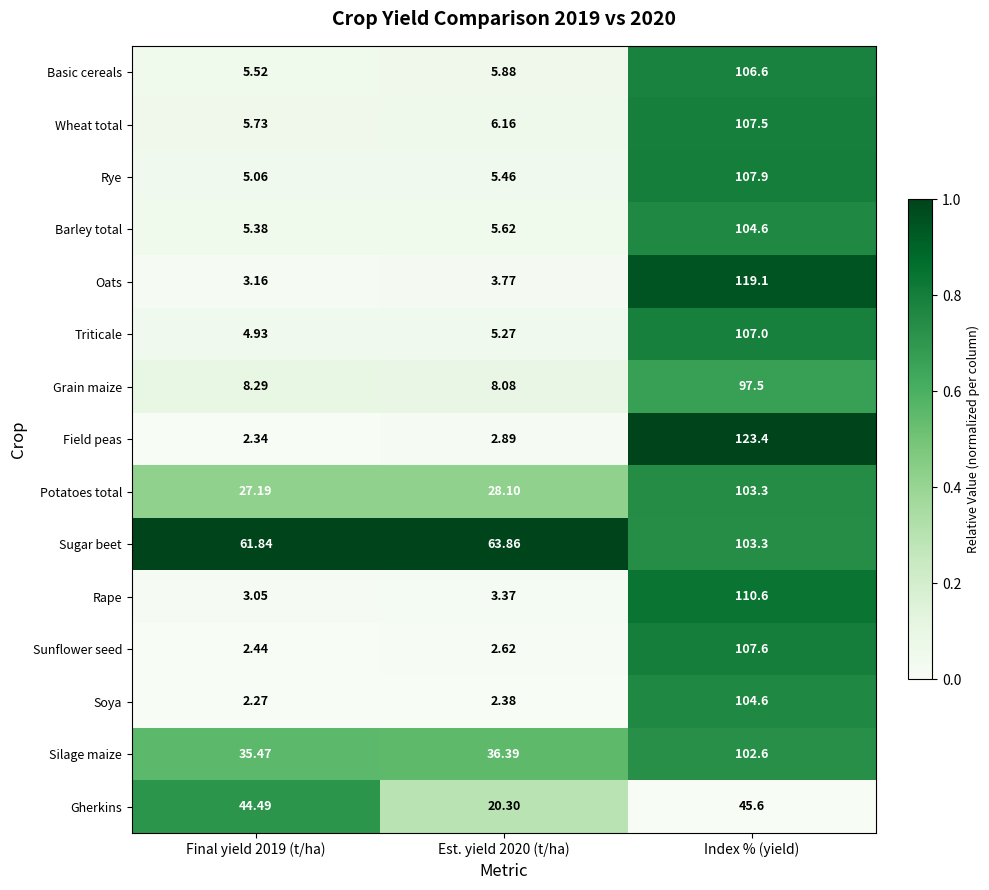

Which series has the widest spread of values?

Field peas